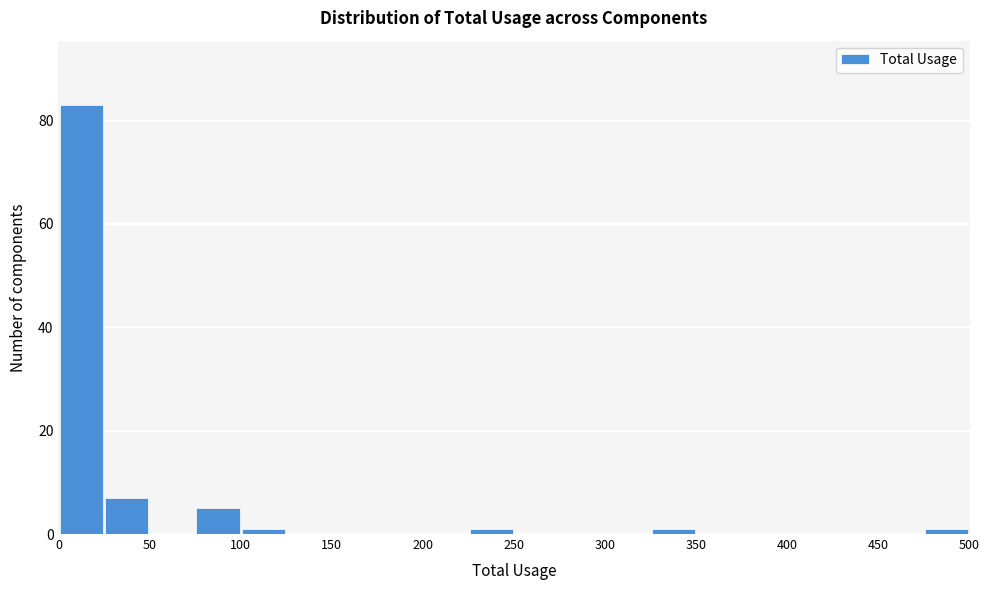

Reading left to right, transcribe this chart: for each bar, give the range it covers on the x-axis and its height. The values are not printed on the chart, so give them approximately, as read against the axis.

0 to 25: 84
25 to 50: 8
50 to 75: 0
75 to 100: 6
100 to 125: under 2
125 to 150: 0
150 to 175: 0
175 to 200: 0
200 to 225: 0
225 to 250: under 2
250 to 275: 0
275 to 300: 0
300 to 325: 0
325 to 350: under 2
350 to 375: 0
375 to 400: 0
400 to 425: 0
425 to 450: 0
450 to 475: 0
475 to 500: under 2